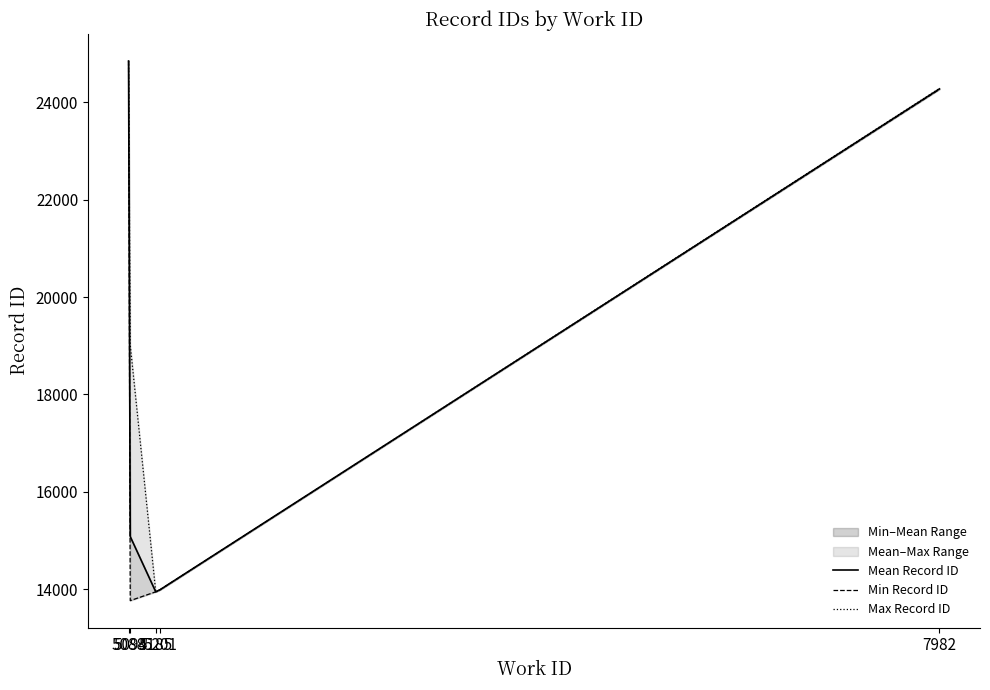

Does the chart have visible grid lines?

No